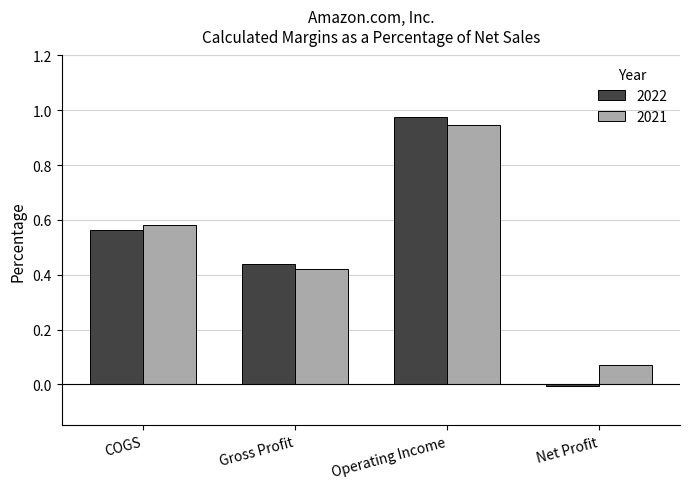

What is the sum of the 2022 values at COGS and Operating Income?

1.5